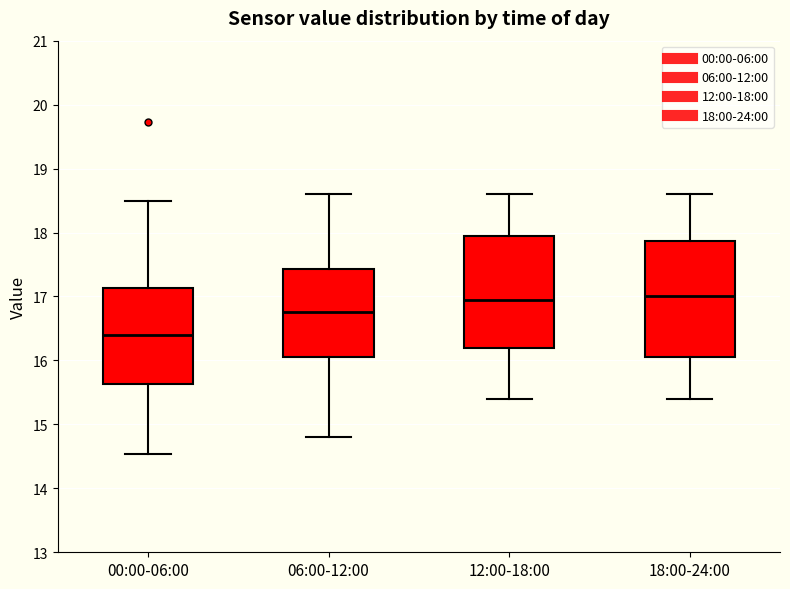

Where does the upper whisker of the box for 12:00-18:00 end on the y-axis? The values are not printed on the chart, so give them approximately, as read against the axis.

18.6